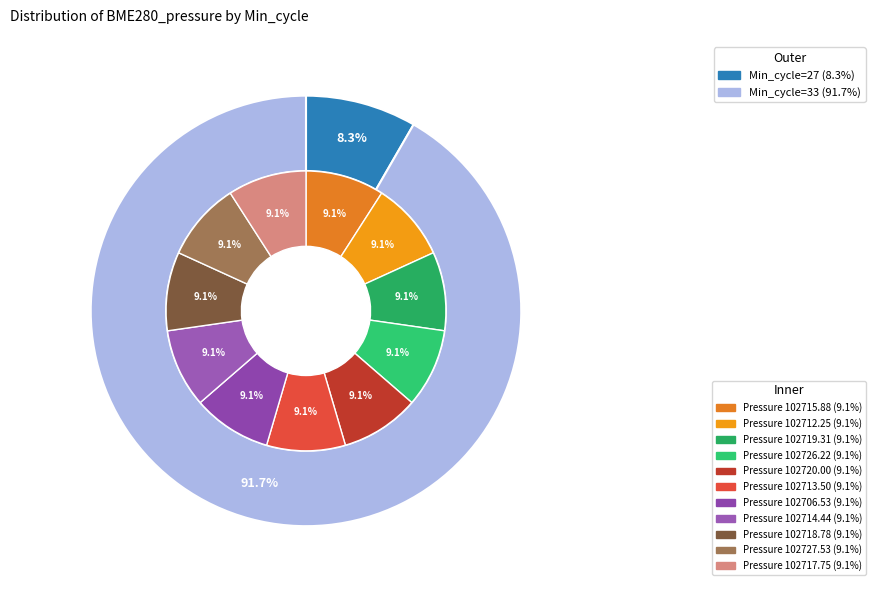

To the nearest percent, what is the average slice percentage?

9%